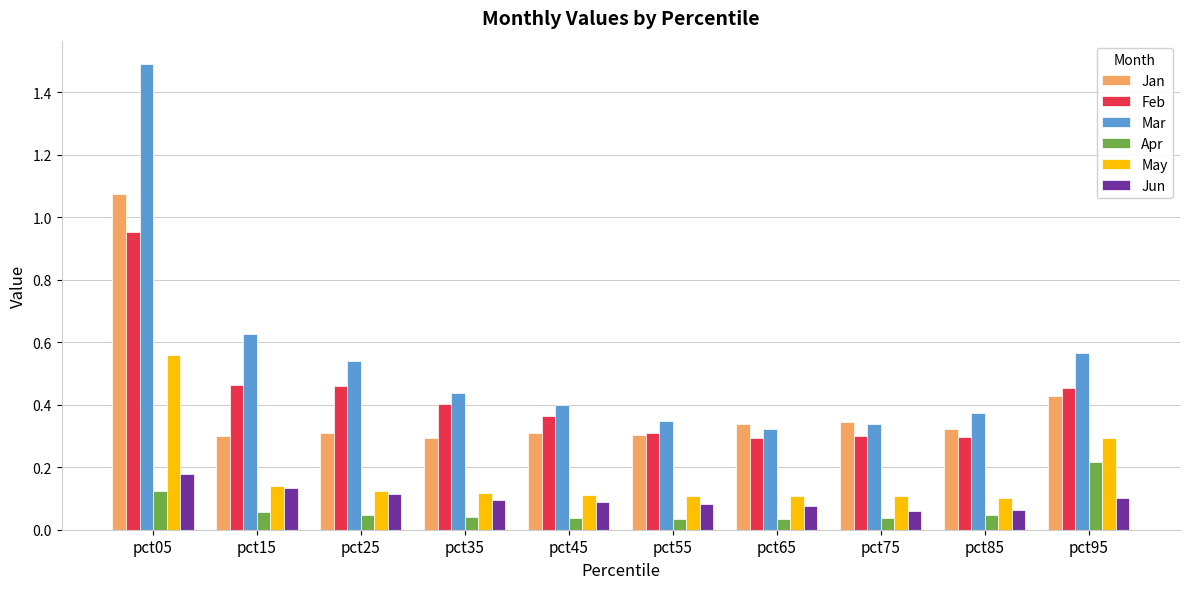

What is the difference between the maximum and second lowest values in the Feb series?

0.7